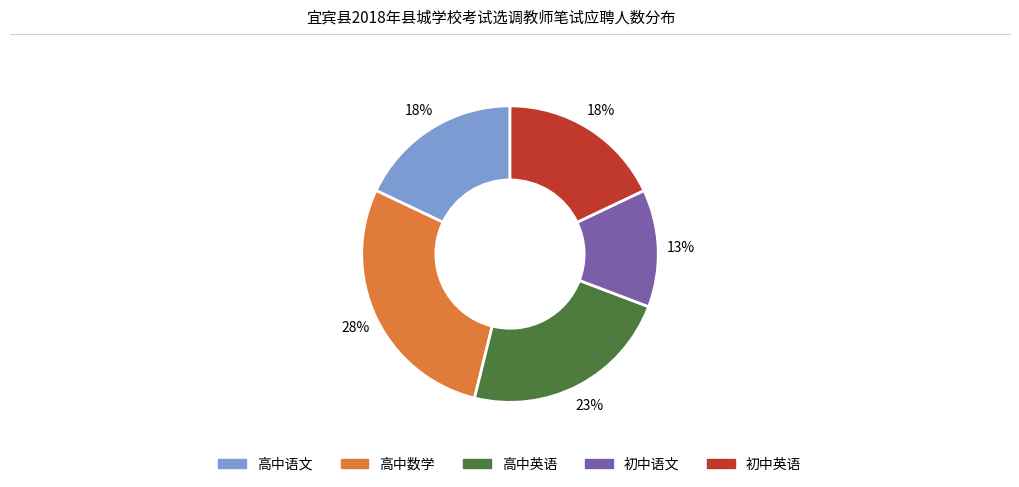

Is the sum of 初中英语 and 高中英语 greater than half?

No